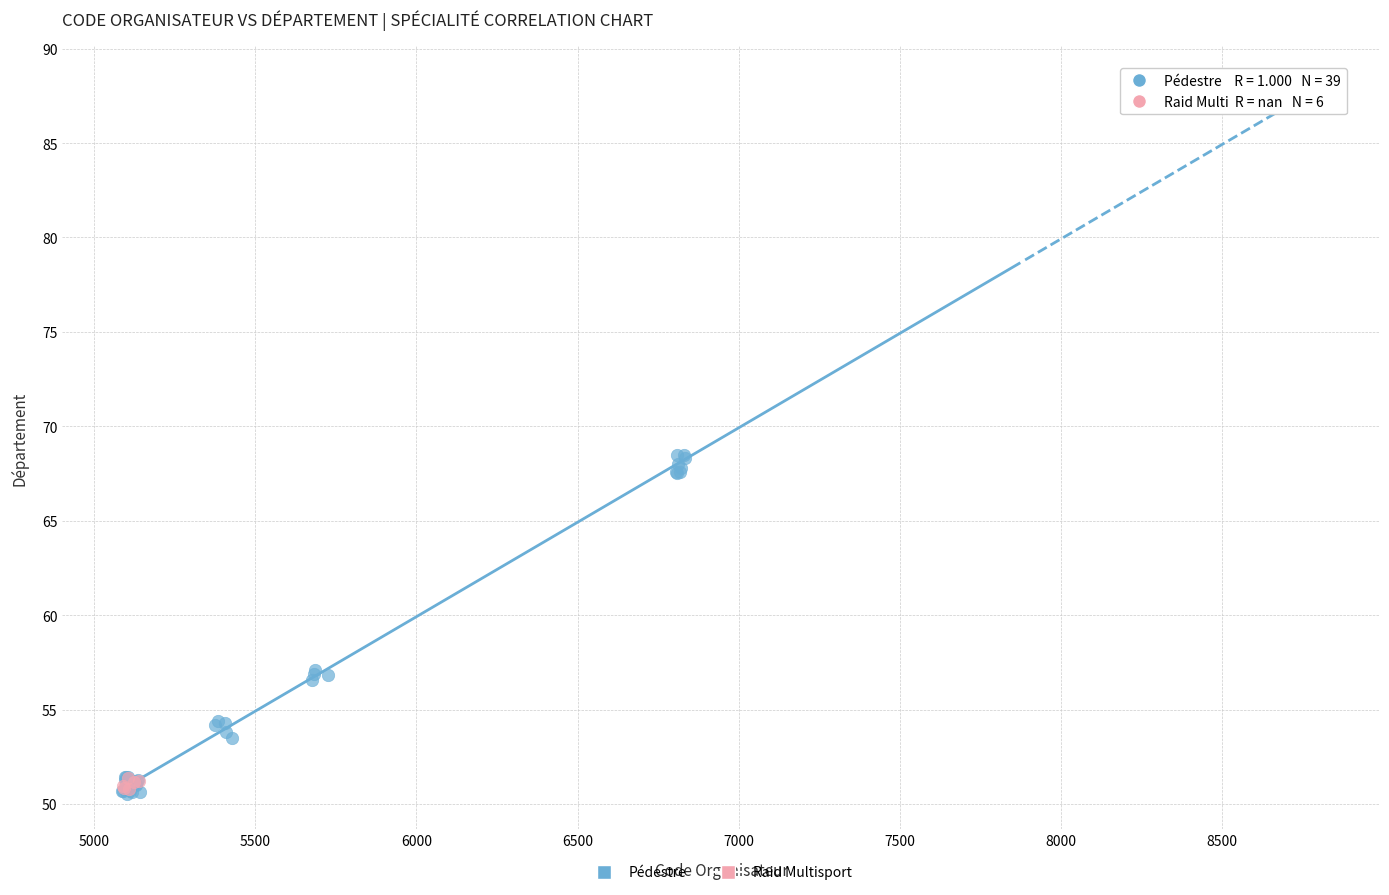

Which series has the largest Y range (max minus min)?

Pédestre